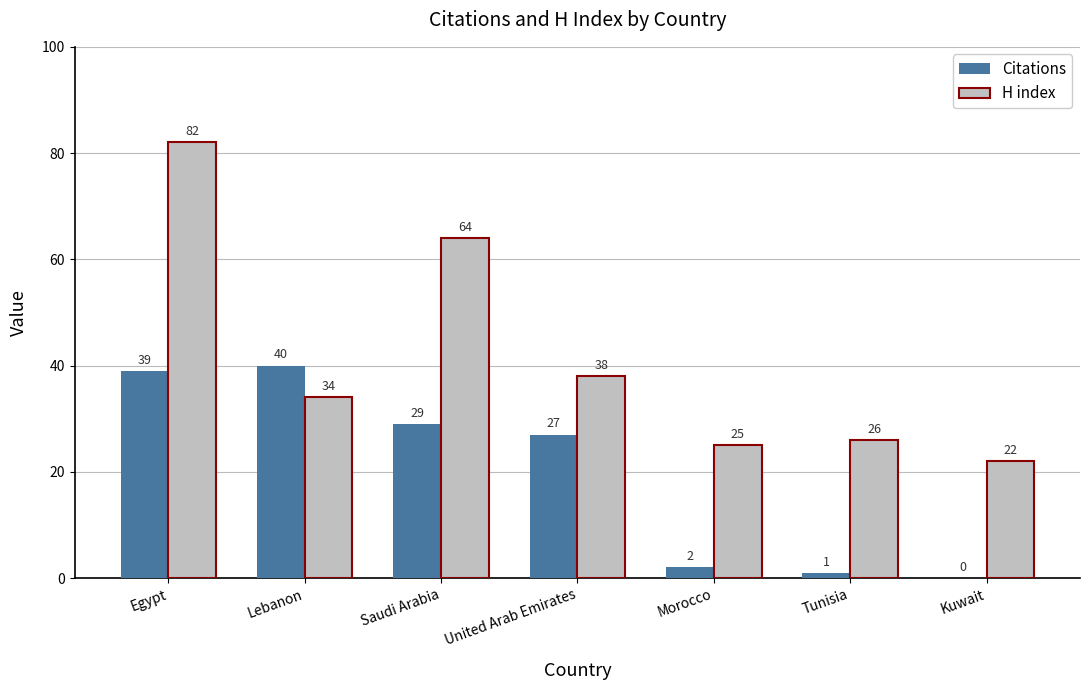

Between Egypt and Lebanon, which series saw the biggest shift?

H index